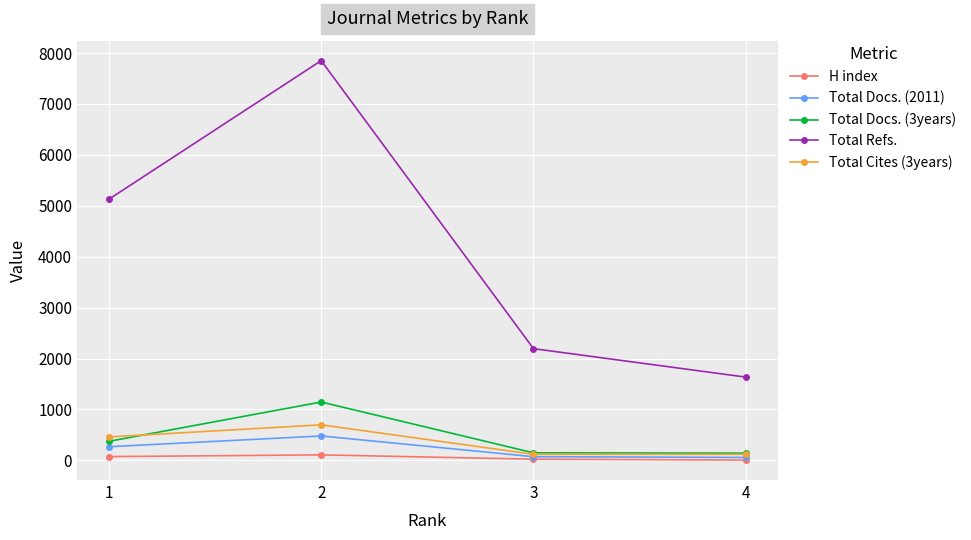

Which series has the largest range (max minus min)?

Total Refs.